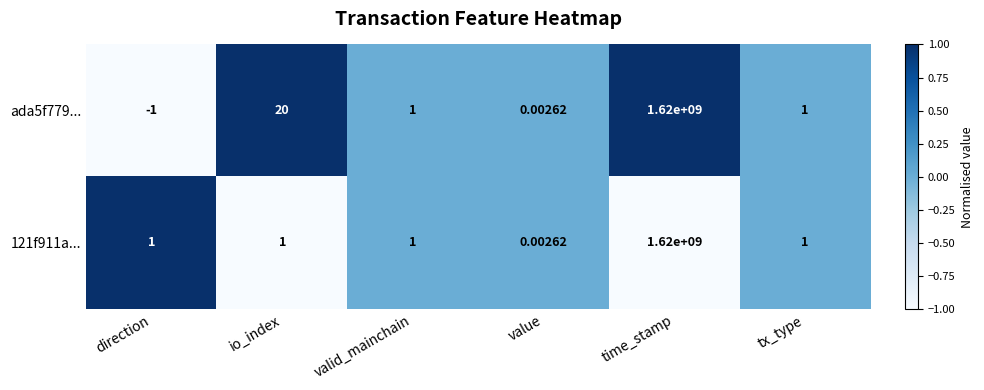

Which category has the lowest value in the 121f911a... series?

value